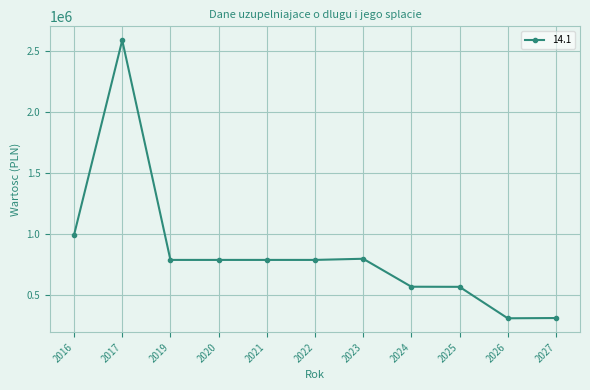

At which label is the value closest to 1450663?

2016